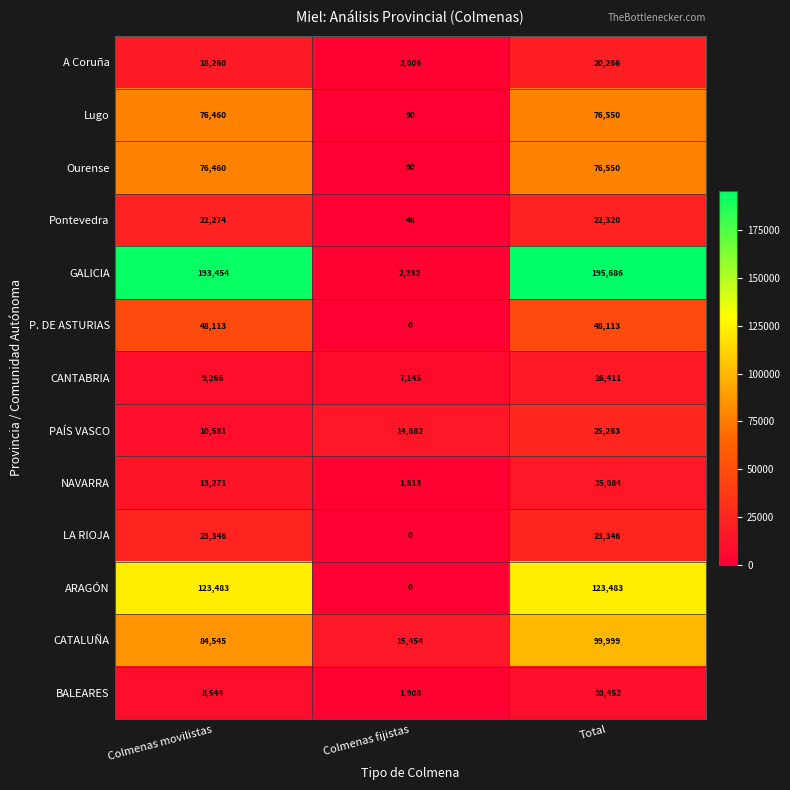

What is the approximate value of GALICIA at Colmenas fijistas, to the nearest 10?

2230